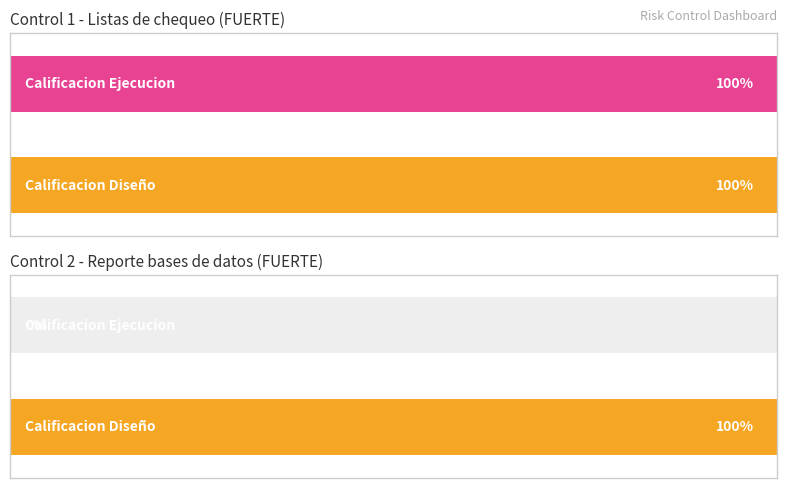

The Calificacion_control_1 series shows 156 at Control 1 (Fuerte). True or false?

False